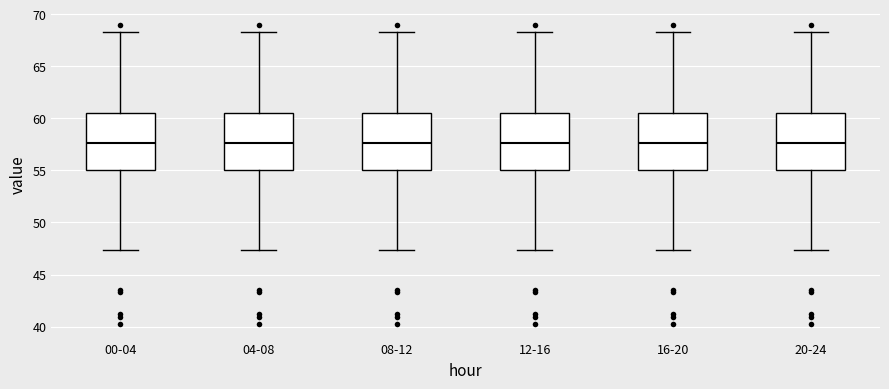

Reading left to right, read every box against the y-axis: the position of its median line, the range the box covers, and the ends of its whiskers. The values are not printed on the chart, so give them approximately, as read against the axis.

00-04: median 57.5, box 55.0 to 60.5, whiskers 47.5 to 68.5
04-08: median 57.5, box 55.0 to 60.5, whiskers 47.5 to 68.5
08-12: median 57.5, box 55.0 to 60.5, whiskers 47.5 to 68.5
12-16: median 57.5, box 55.0 to 60.5, whiskers 47.5 to 68.5
16-20: median 57.5, box 55.0 to 60.5, whiskers 47.5 to 68.5
20-24: median 57.5, box 55.0 to 60.5, whiskers 47.5 to 68.5